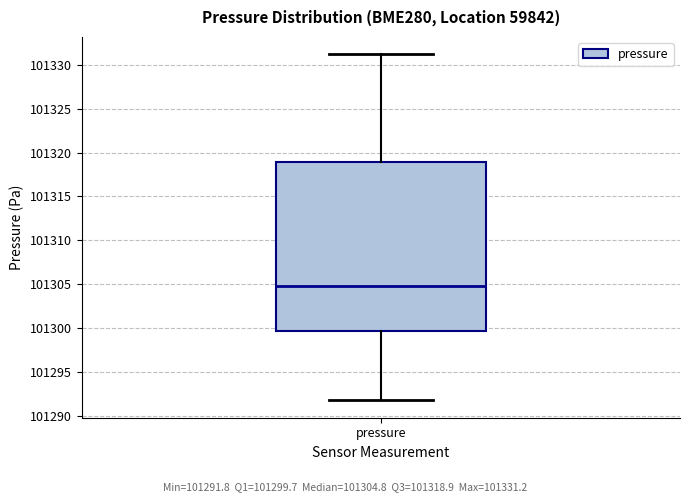

Transcribe this box plot: give where the median line is, the range the box spans, and where the two whiskers end, as read against the y-axis. The values are not printed on the chart, so give them approximately, as read against the axis.

median 101305.0, box 101299.5 to 101319.0, whiskers 101292.0 to 101331.0